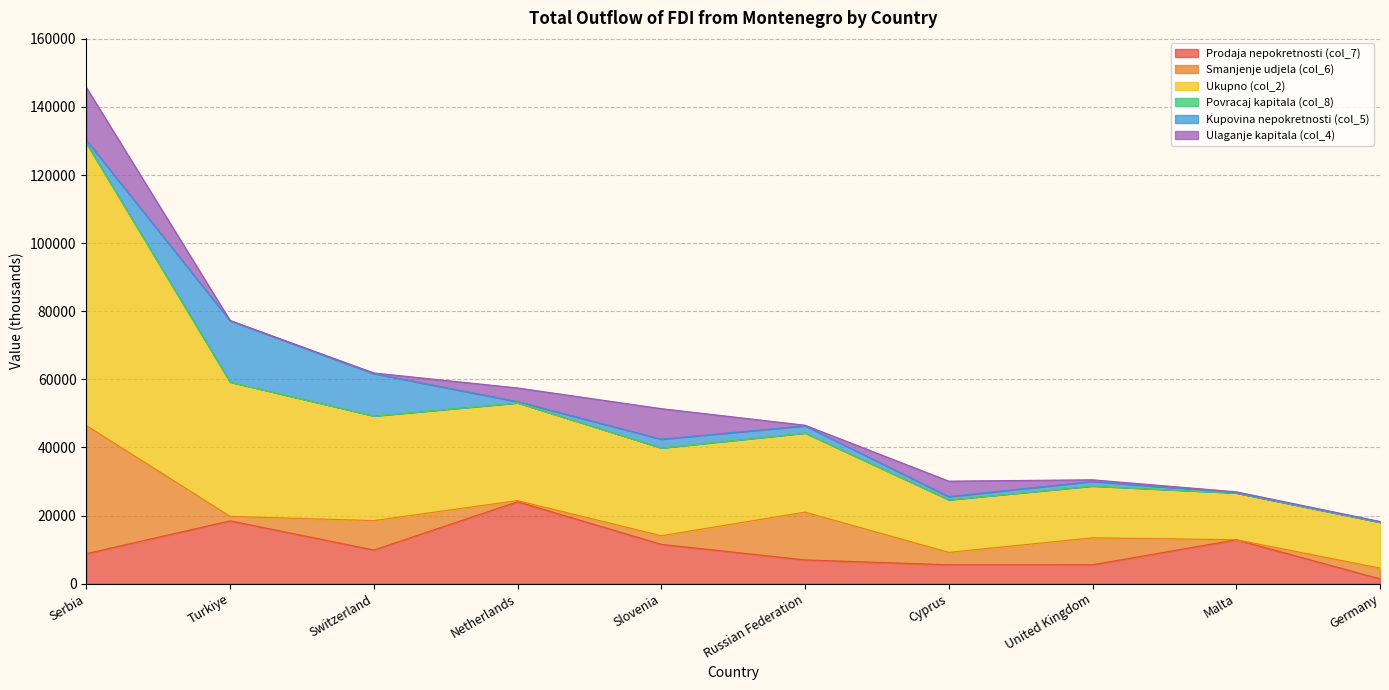

The Smanjenje udjela (col_6) series shows 2526.1 at Slovenia. True or false?

True